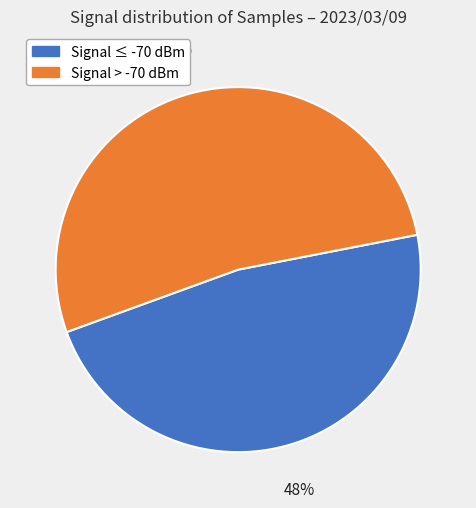

To the nearest percent, what is the average slice percentage?

50%